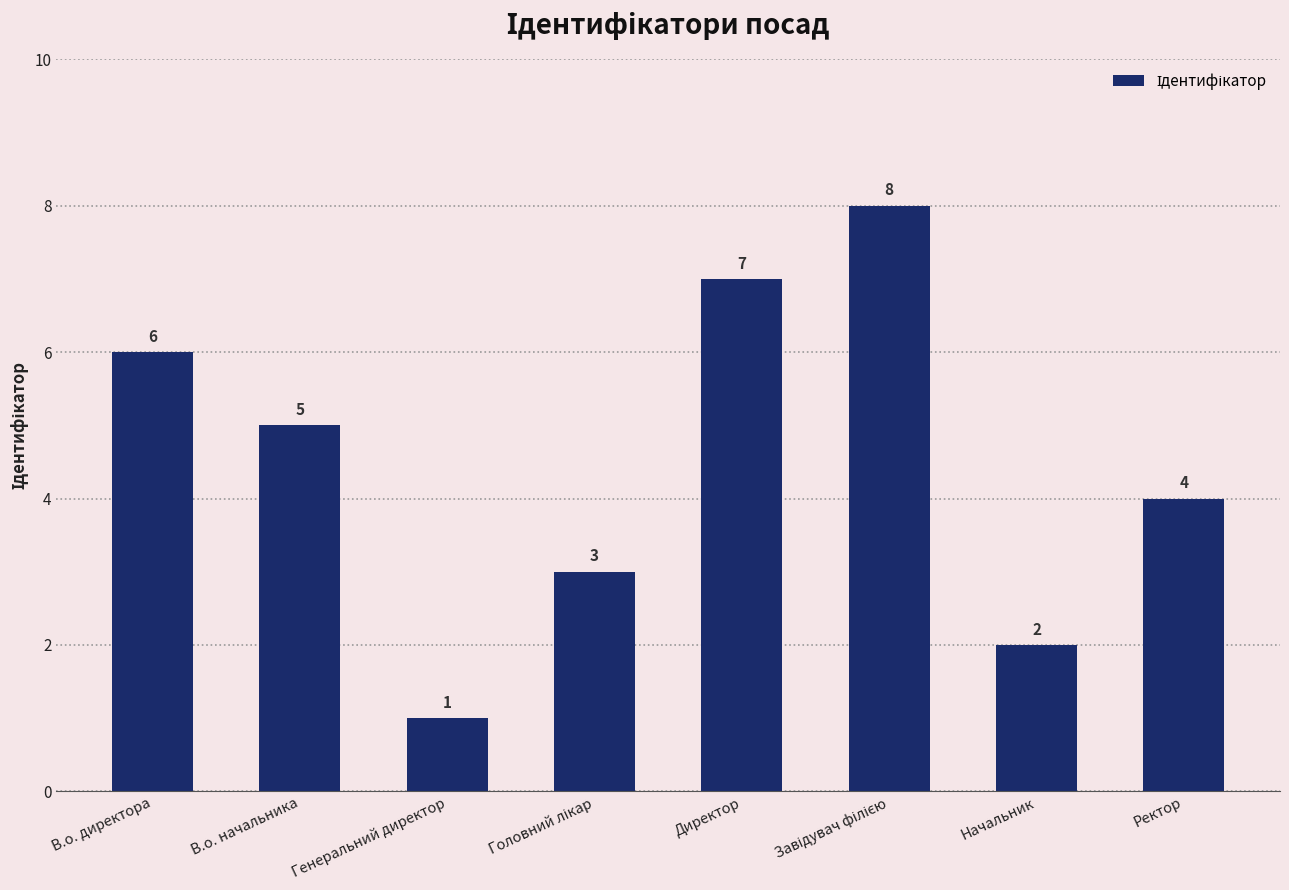

What is the sum of all values?

36